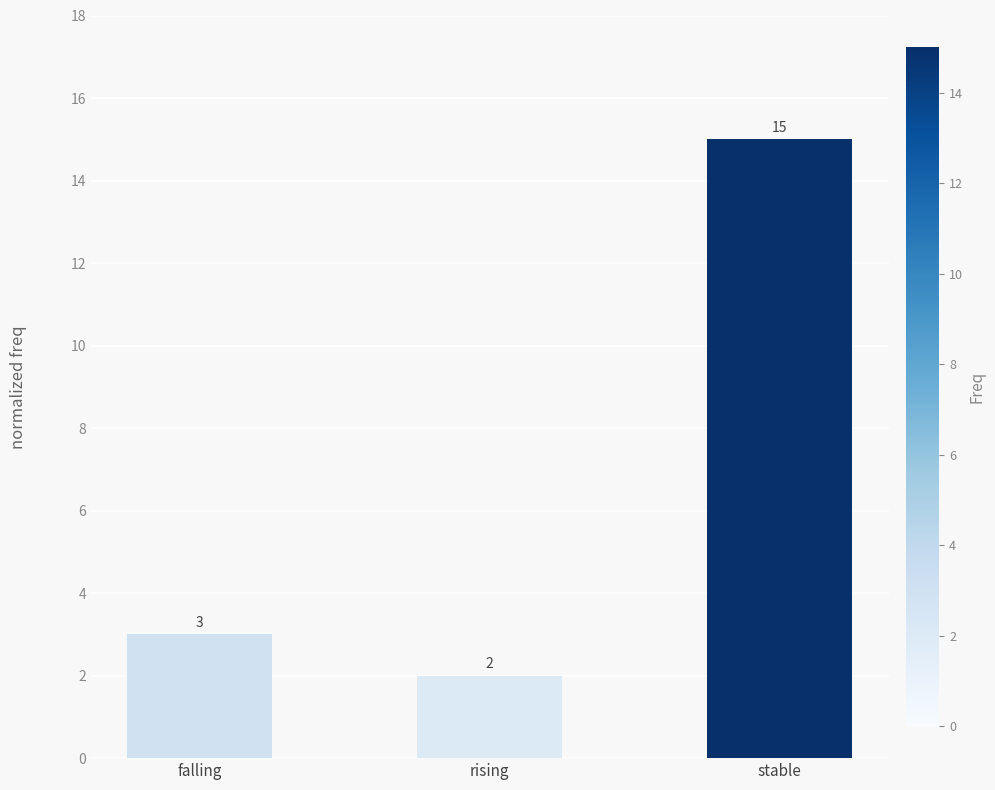

What is the label of the 3rd bar from the right?

falling